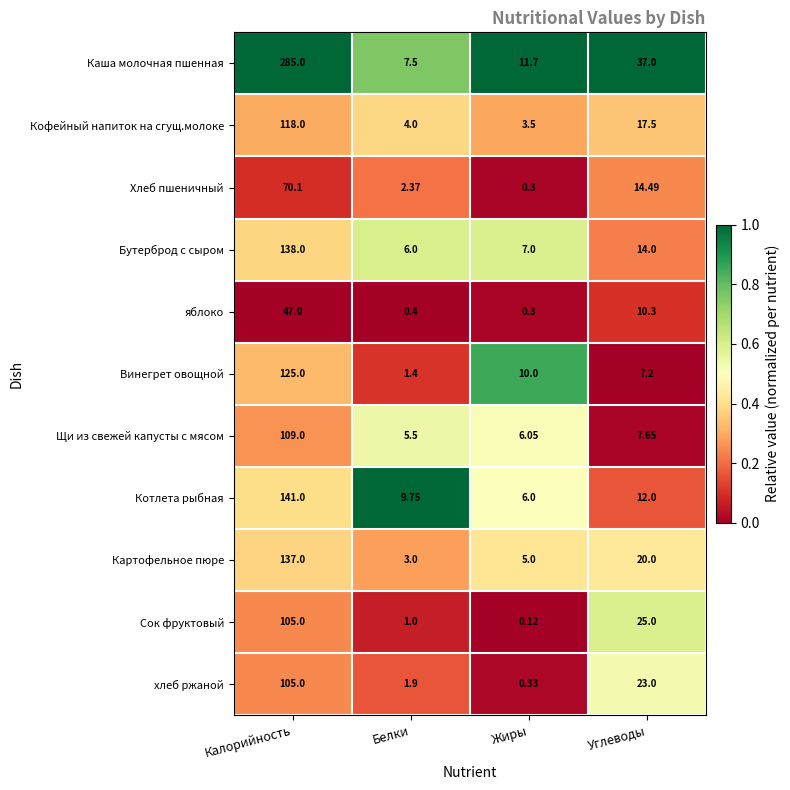

Which label corresponds to the smallest value in the chart?

Жиры